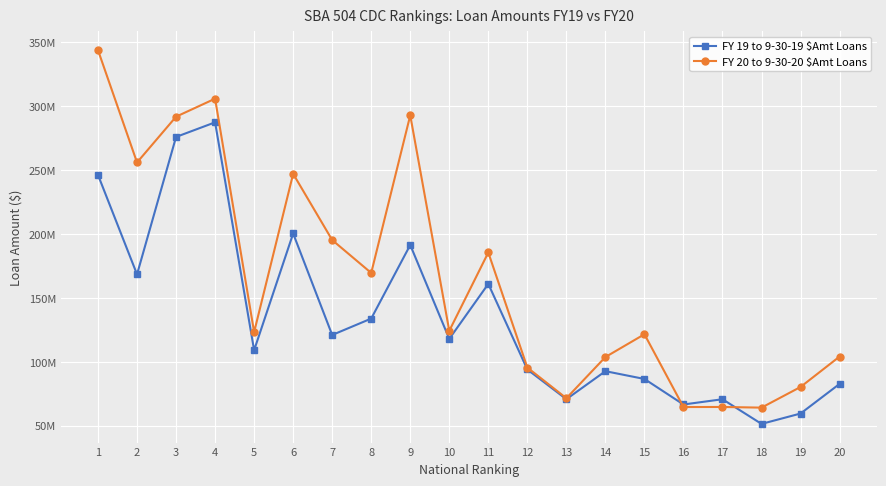

Reading left to right, list all the values displayed in this chart.

FY 19 to 9-30-19 $Amt Loans: 1=246137000	2=168411000	3=275843000	4=287269000	5=109099000	6=200361000	7=121021000	8=133848000	9=191377000	10=117979000	11=160965000	12=94048000	13=70811000	14=92719000	15=86631000	16=66672000	17=70782000	18=51506000	19=59611000	20=82776000
FY 20 to 9-30-20 $Amt Loans: 1=343717000	2=255890000	3=291686000	4=305762000	5=123252000	6=247012000	7=195242000	8=169530000	9=292758000	10=124274000	11=185507000	12=95544000	13=71568000	14=103764000	15=121589000	16=64679000	17=64740000	18=64218000	19=80377000	20=104154000